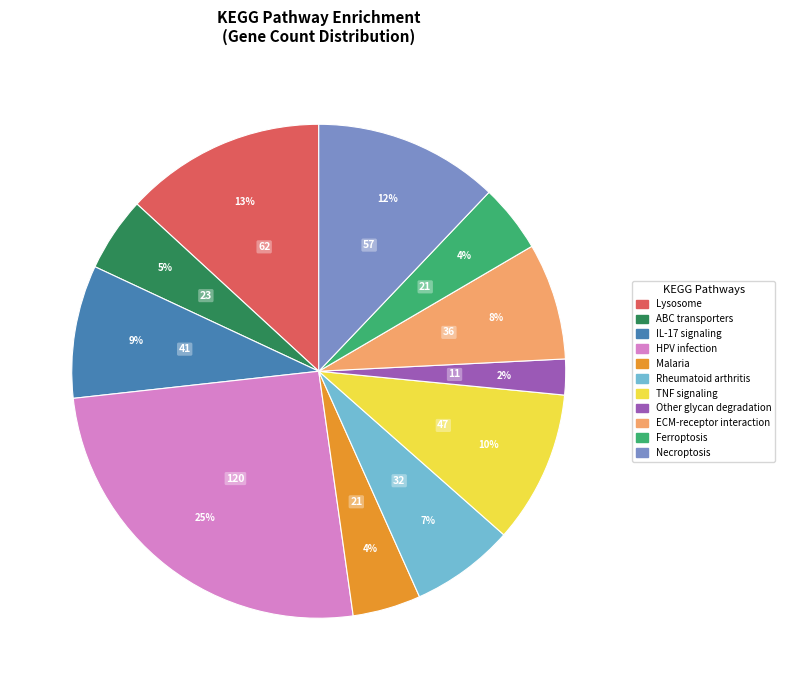

The Ferroptosis slice represents 15% of the pie. True or false?

False